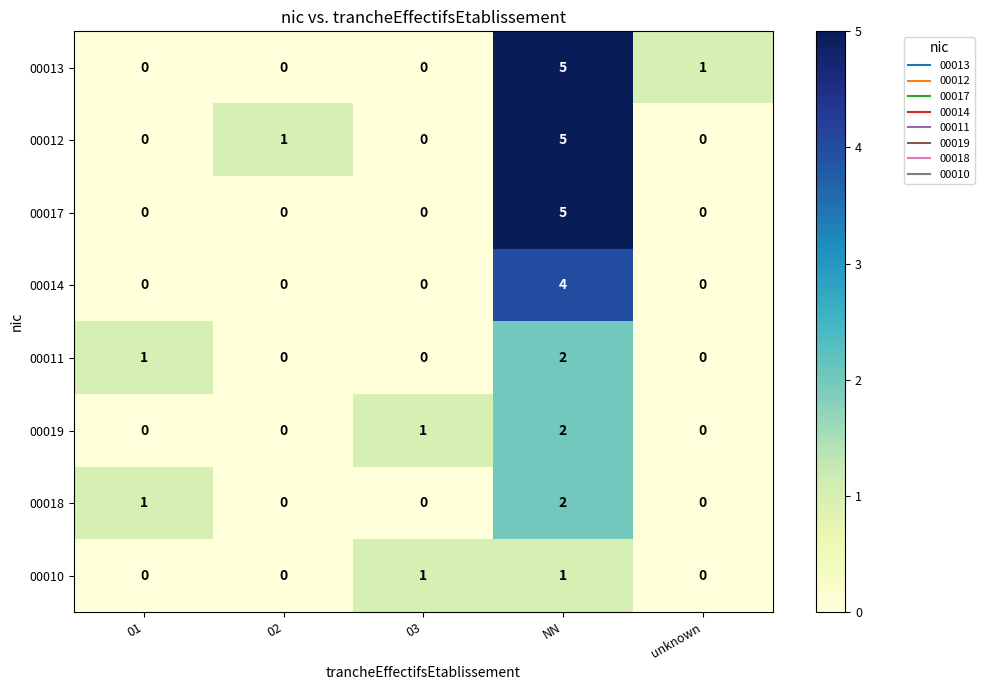

Count the number of data series in this chart.

8